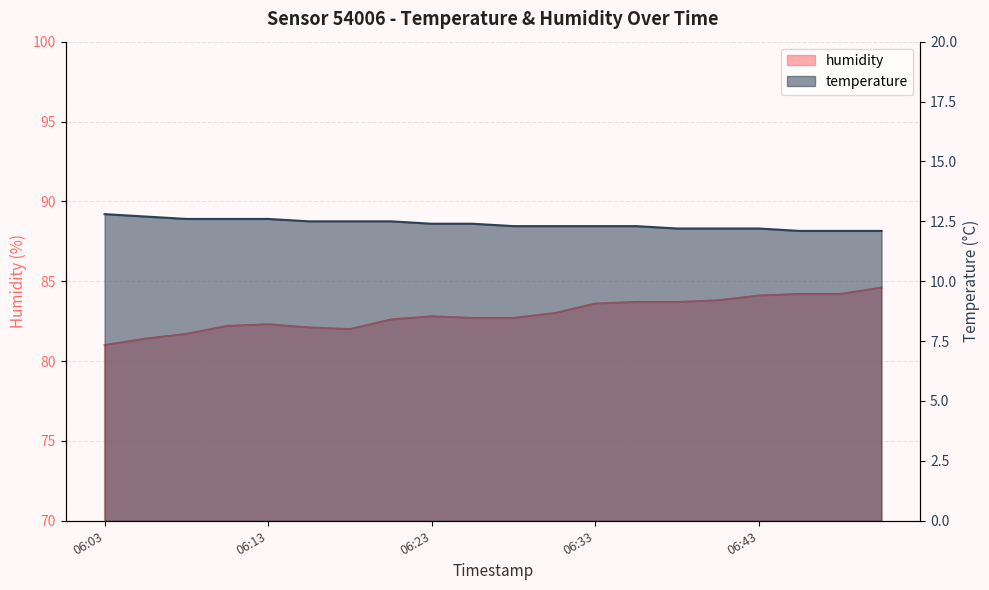

The value of humidity at 06:06 is 81.4. True or false?

True